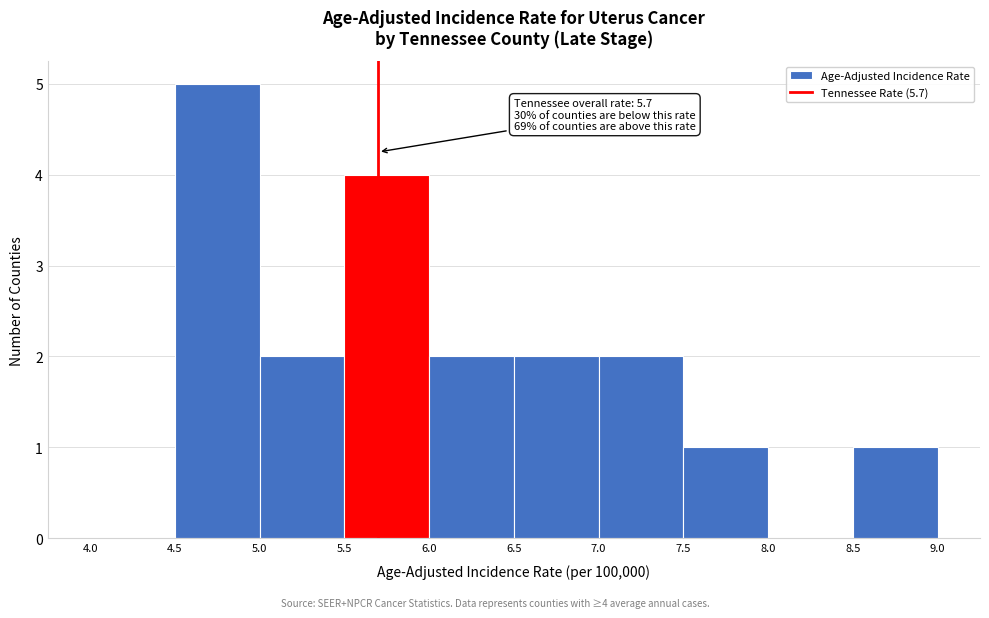

Which range on the x-axis has the tallest bar?

4.5 to 5.0